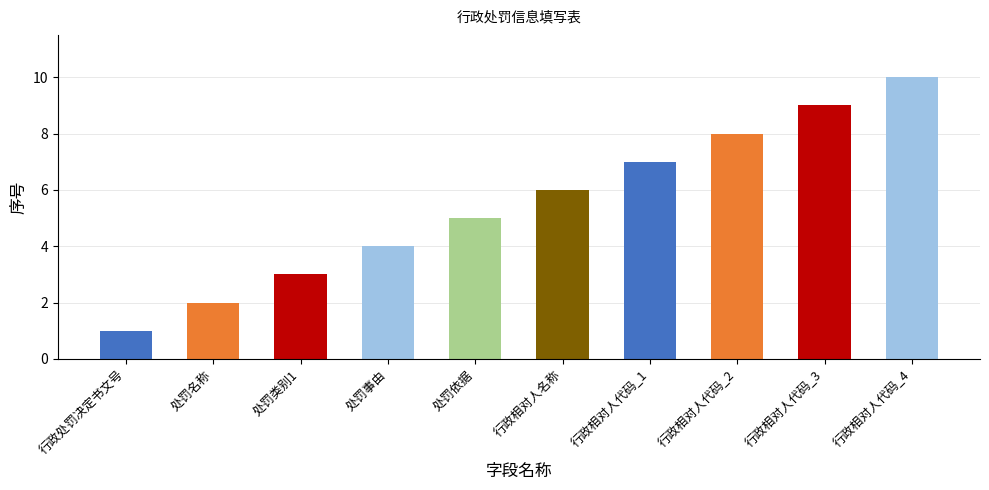

What is the approximate value at 行政相对人代码_3?

9